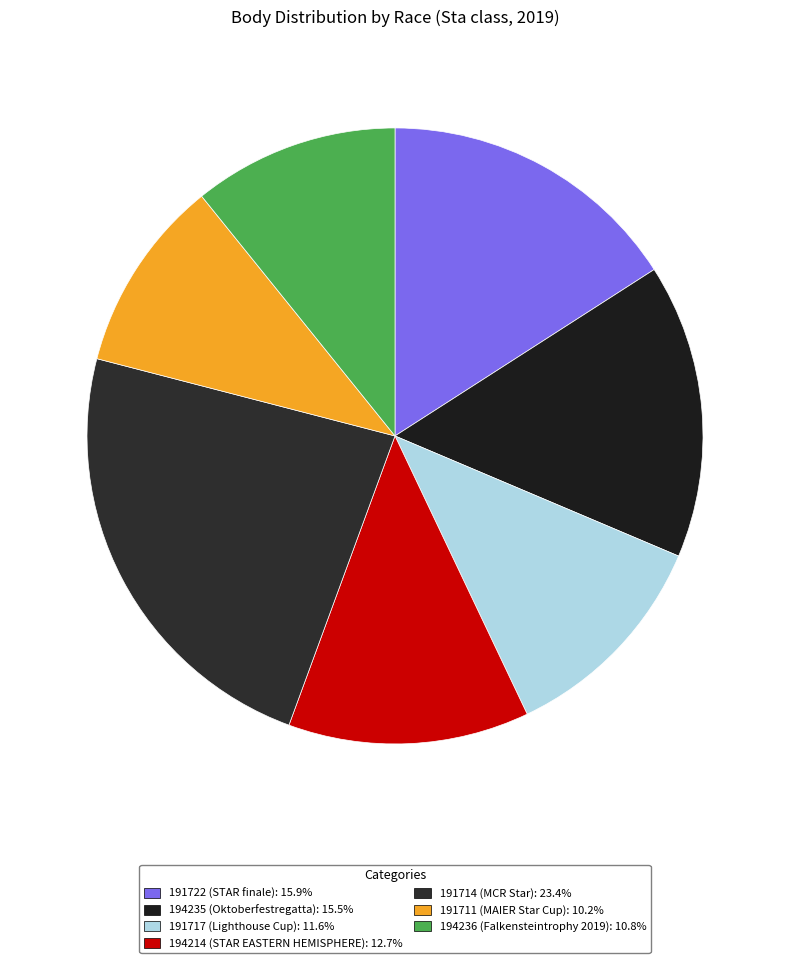

What is the change in value from 194235 to 191714?

+3865